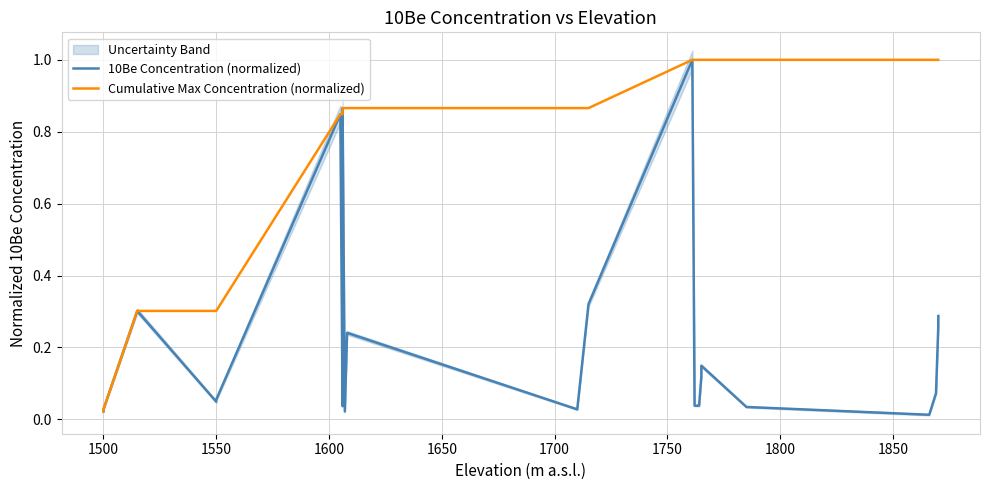

True or false: 10Be Concentration (normalized) and Cumulative Max Concentration (normalized) cross at least once.

False